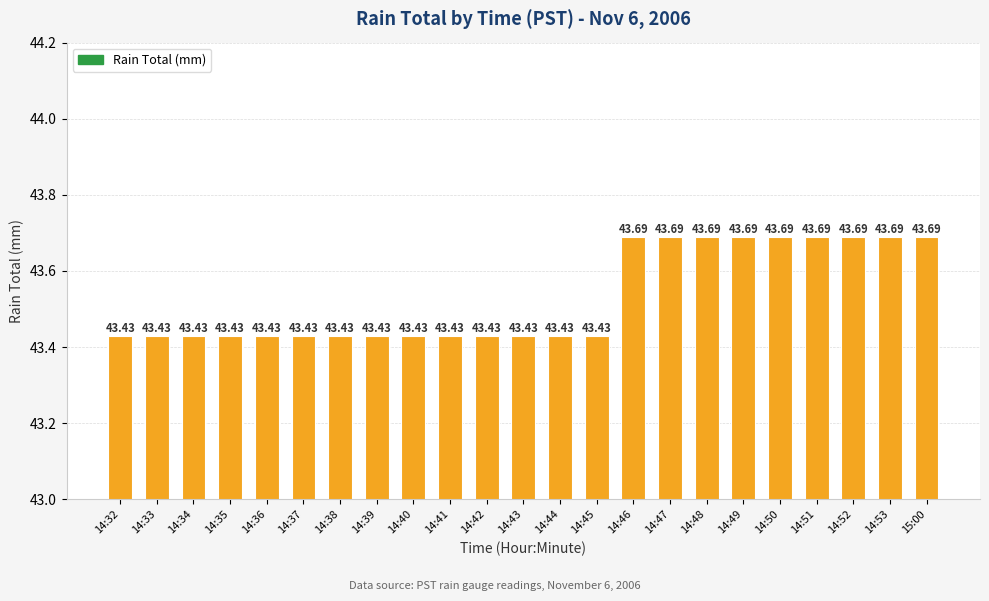

What position from the right is 14:48?

7